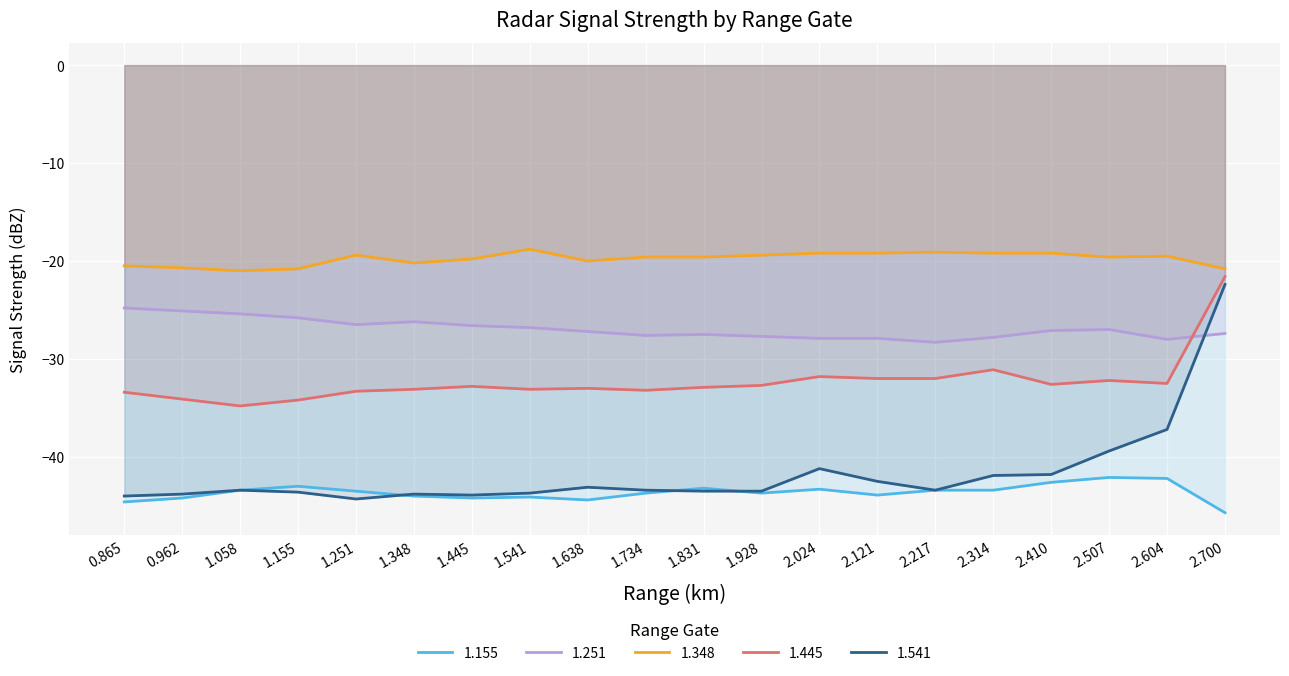

What is the value of the 1.541 point at the 7th from the left?

-43.9